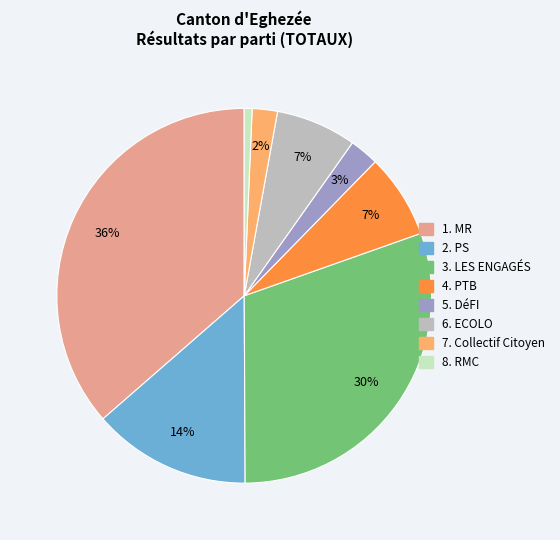

Count the number of slices in the pie.

8